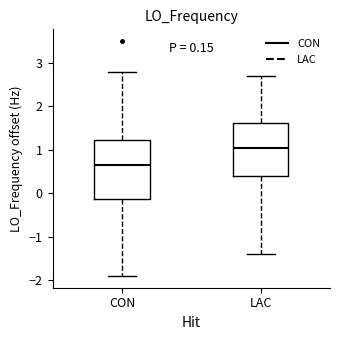

Which box is the tallest, from its lower edge to its upper edge?

CON